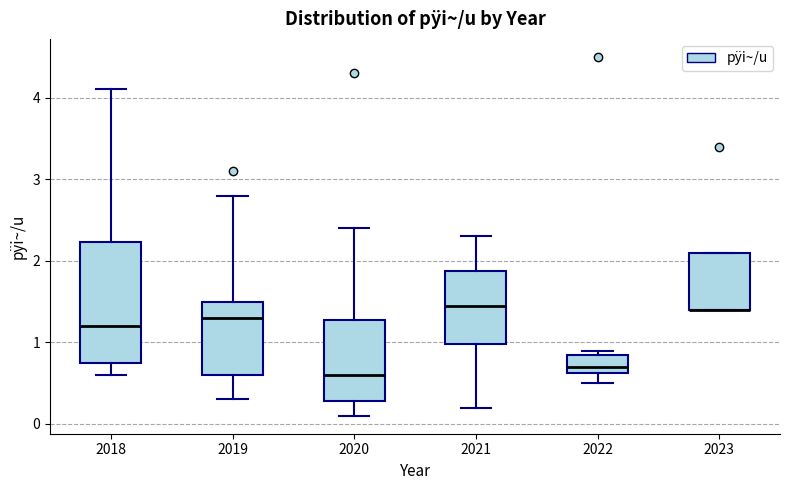

Reading left to right, read every box against the y-axis: the position of its median line, the range the box covers, and the ends of its whiskers. The values are not printed on the chart, so give them approximately, as read against the axis.

2018: median 1.2, box 0.8 to 2.2, whiskers 0.6 to 4.1
2019: median 1.3, box 0.6 to 1.5, whiskers 0.3 to 2.8
2020: median 0.6, box 0.3 to 1.3, whiskers 0.1 to 2.4
2021: median 1.5, box 1.0 to 1.9, whiskers 0.2 to 2.3
2022: median 0.7, box 0.6 to 0.9, whiskers 0.5 to 0.9 (just above the box's upper edge)
2023: median 1.4 (drawn on the box's lower edge), box 1.4 to 2.1, whiskers 1.4 to 2.1